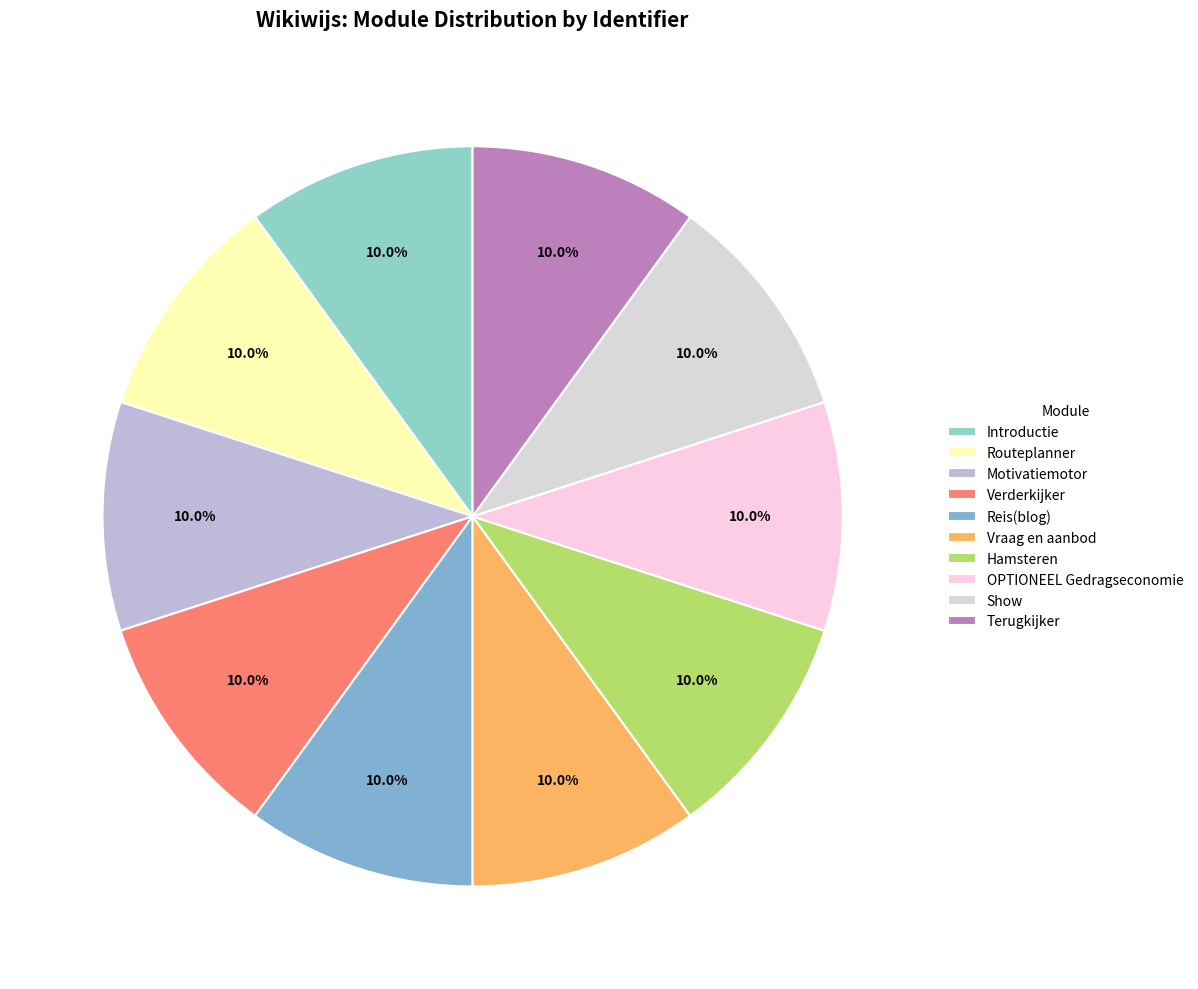

To the nearest percent, what is the average slice percentage?

10%